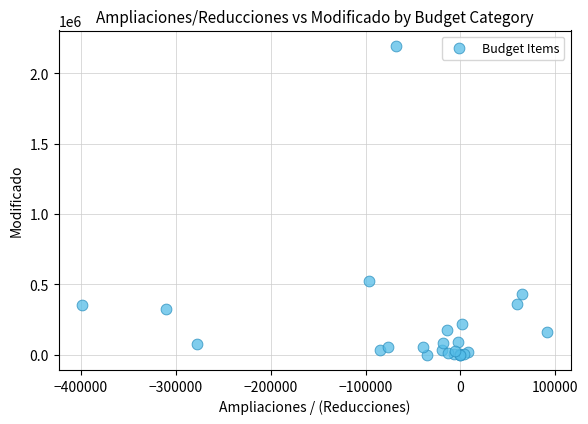

What Y value in the scatter plot is closest to 1098056?

524008.3